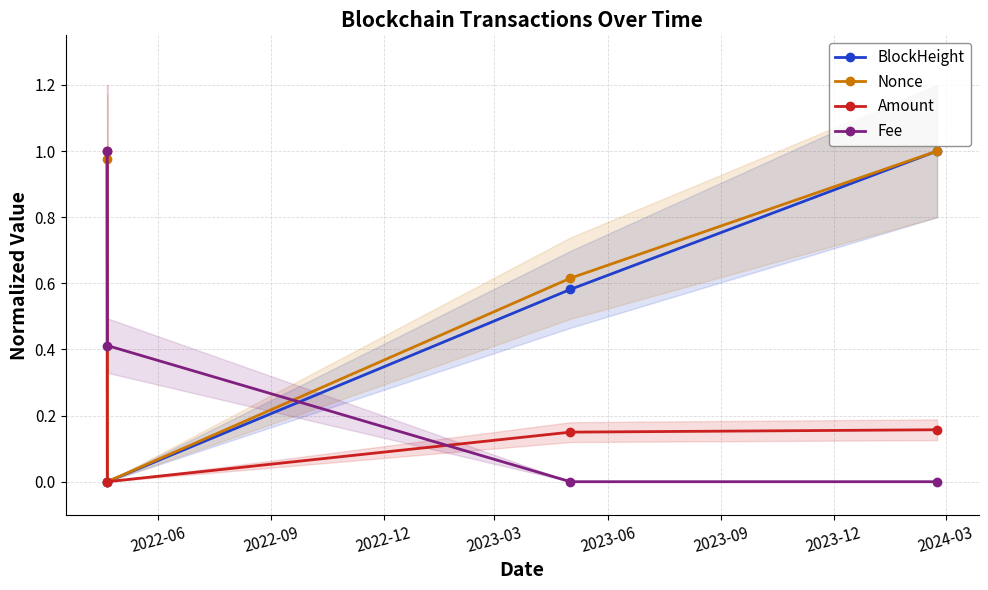

What is the difference between the maximum and minimum values in the BlockHeight series?

1.0